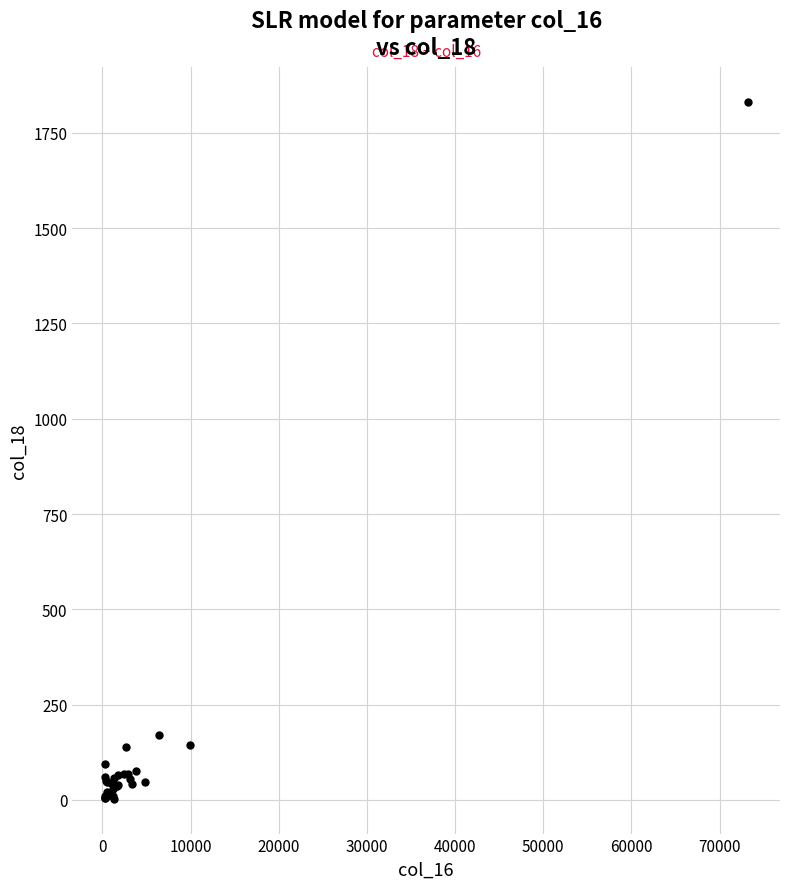

What Y value in the scatter plot is closest to 916?

171